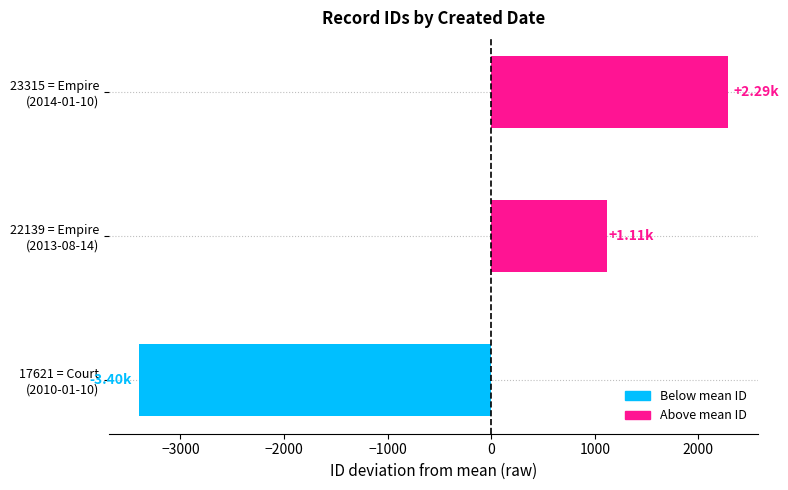

List the labels in order of value, largest first.

23315 = Empire
(2014-01-10), 22139 = Empire
(2013-08-14), 17621 = Court
(2010-01-10)